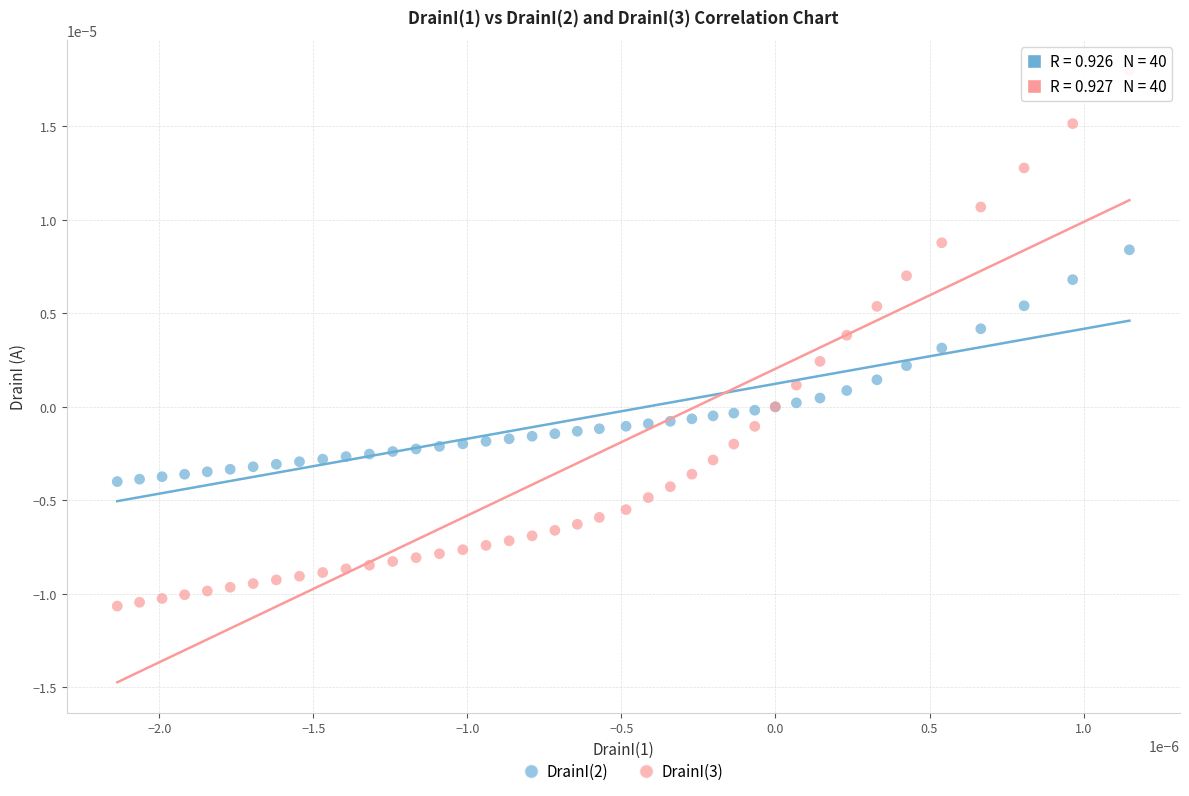

Which series contains the lowest Y value?

DrainI(3)